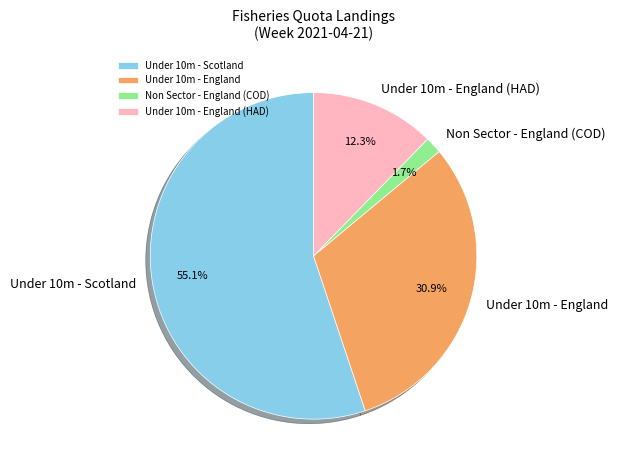

Rank the categories by value from lowest to highest.

Non Sector - England (COD), Under 10m - England (HAD), Under 10m - England, Under 10m - Scotland